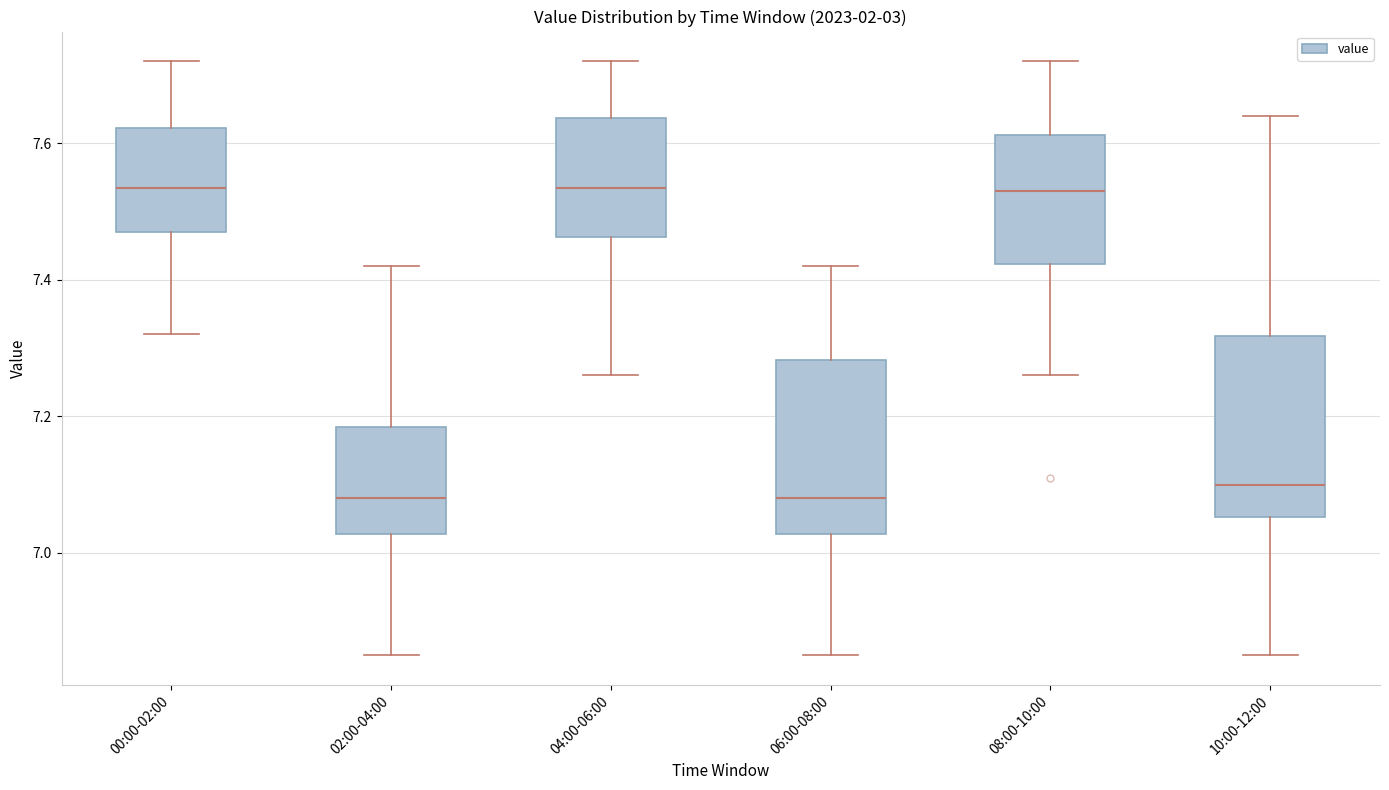

Where does the median line of the box for 04:00-06:00 sit on the y-axis? The values are not printed on the chart, so give them approximately, as read against the axis.

7.54